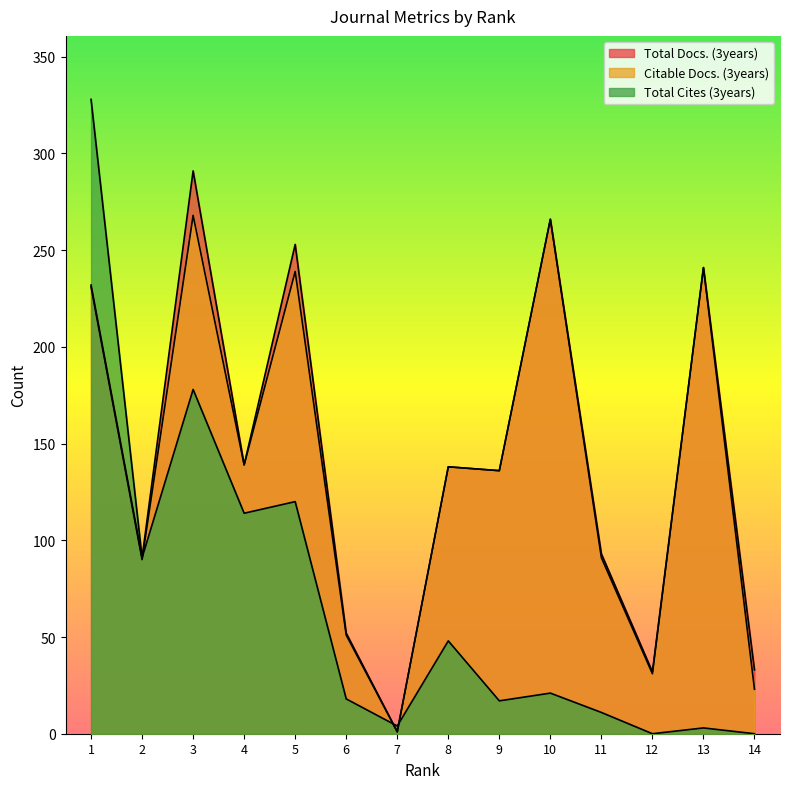

How many values in the Total Docs. (3years) series are below 138?

7